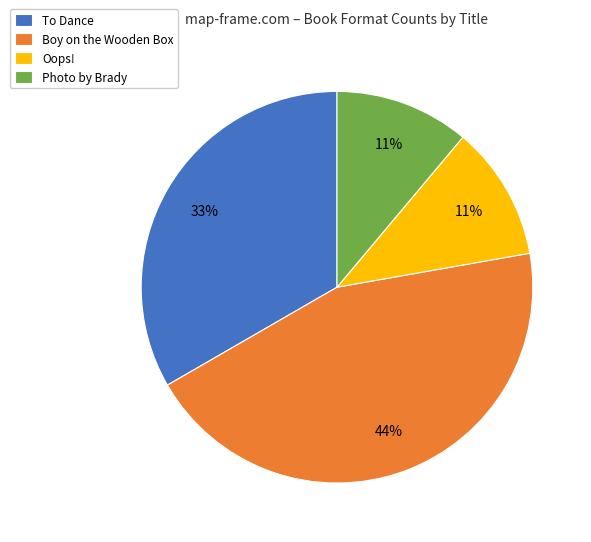

To the nearest percent, what is the average slice percentage?

25%